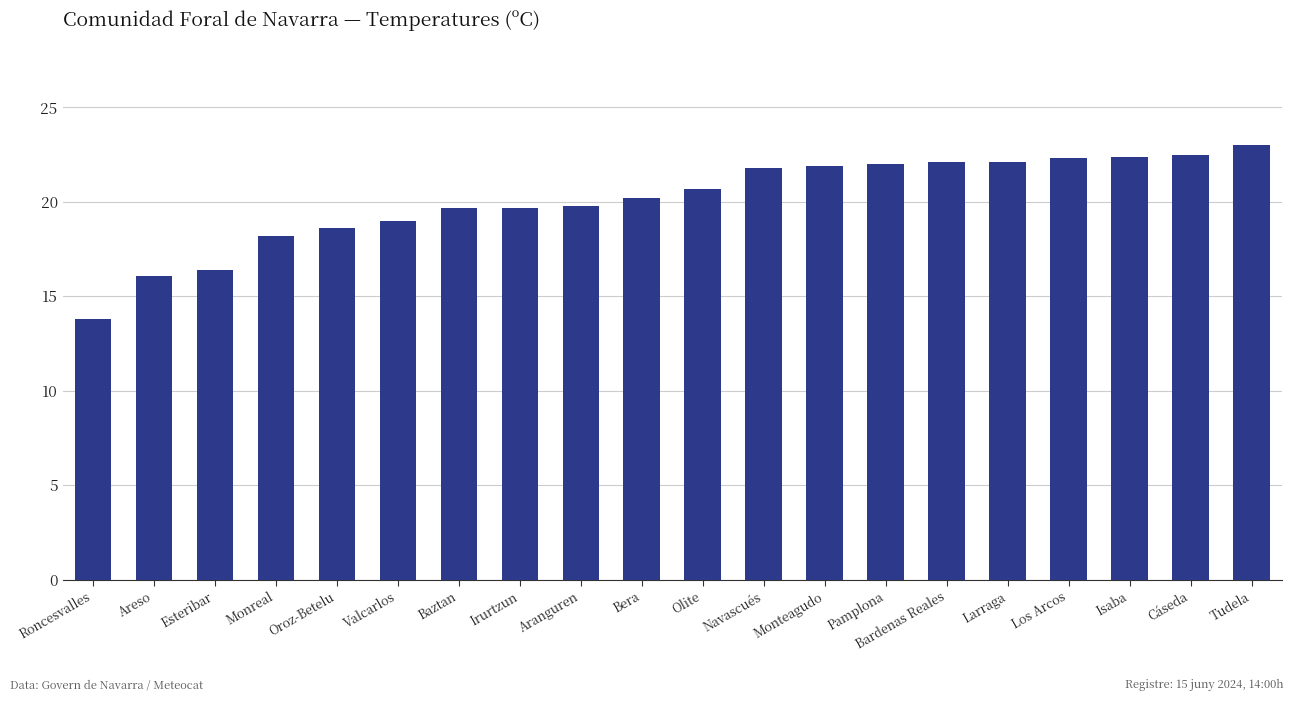

What position from the left is Irurtzun?

8